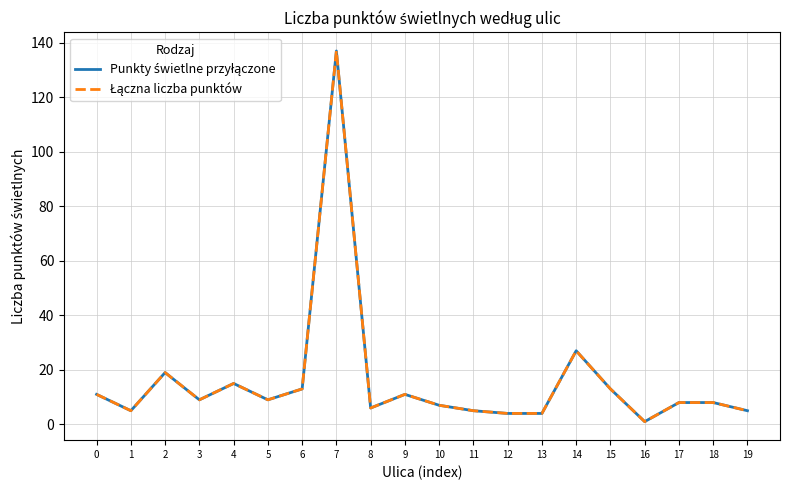

At which category is the sum across all series the highest?

7